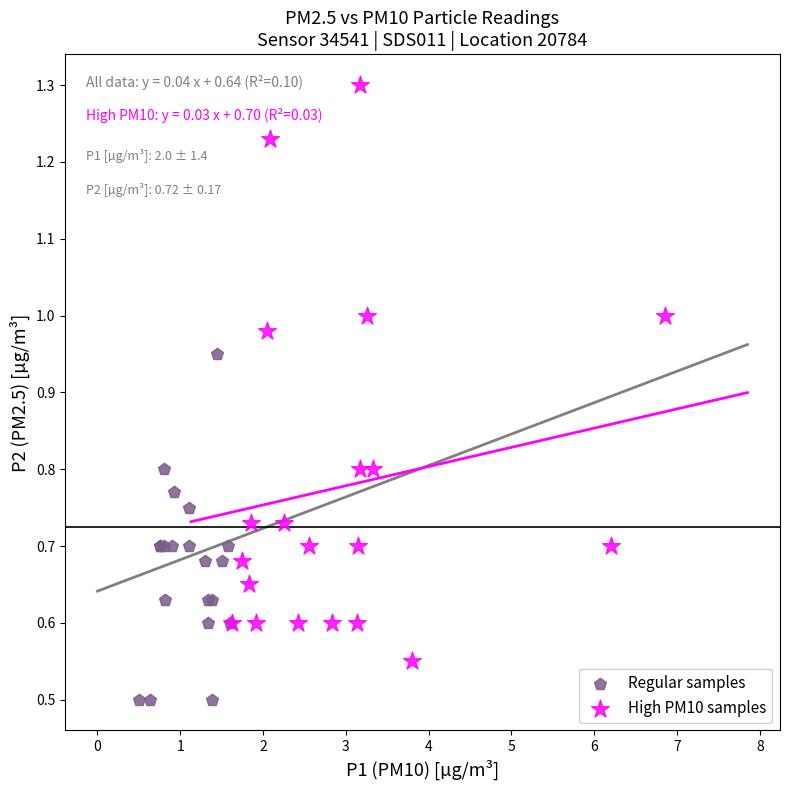

What are all the series names shown in the legend?

Regular samples, High PM10 samples